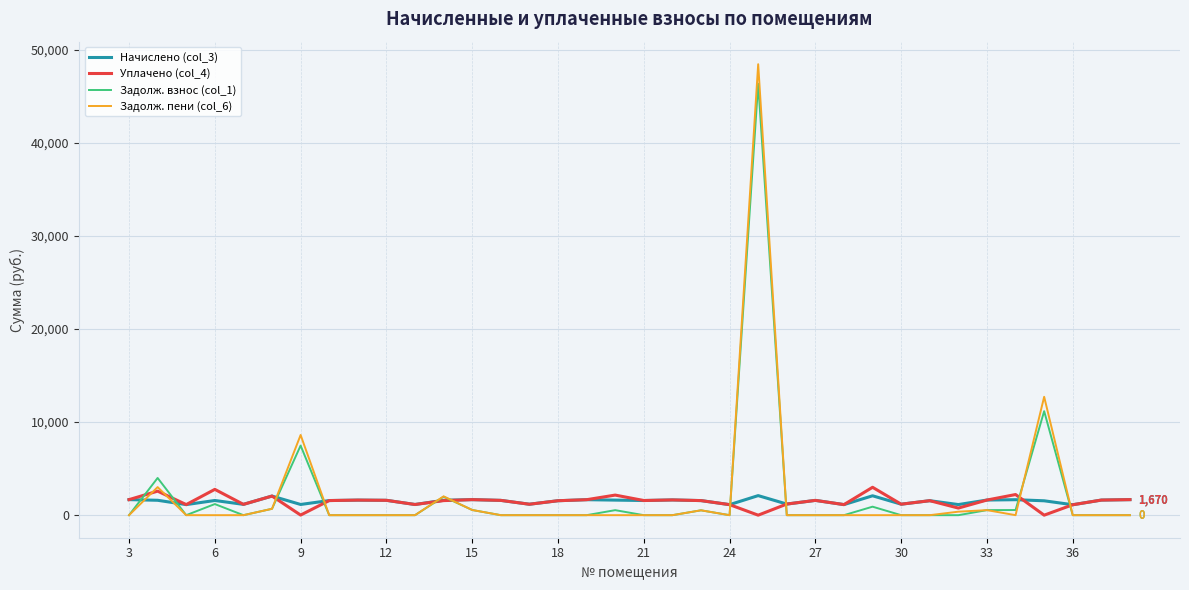

Which series has the largest range (max minus min)?

Задолж. пени (col_6)